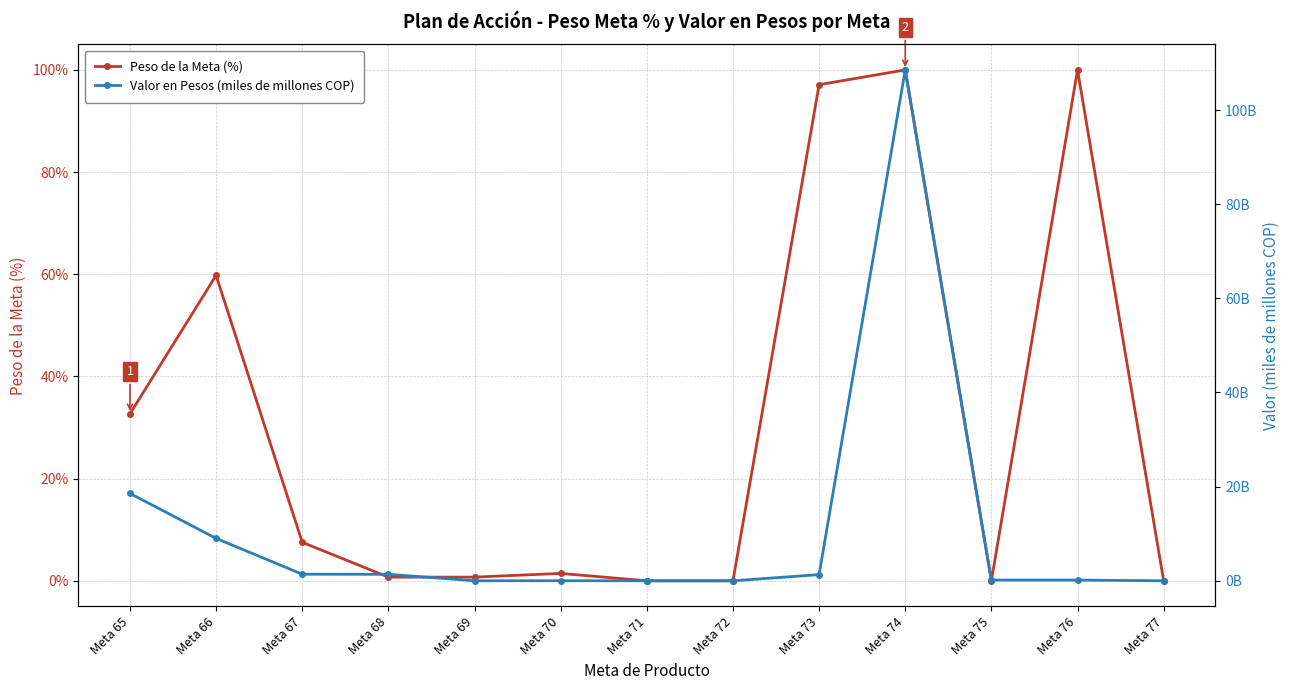

Is it true that Valor en Pesos (miles de millones COP) equals 0.0 at Meta 70?

True